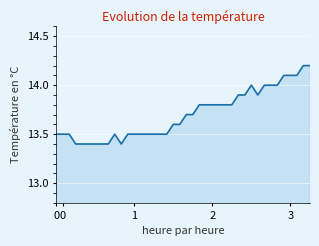

What is the difference between the maximum and minimum values?

0.8